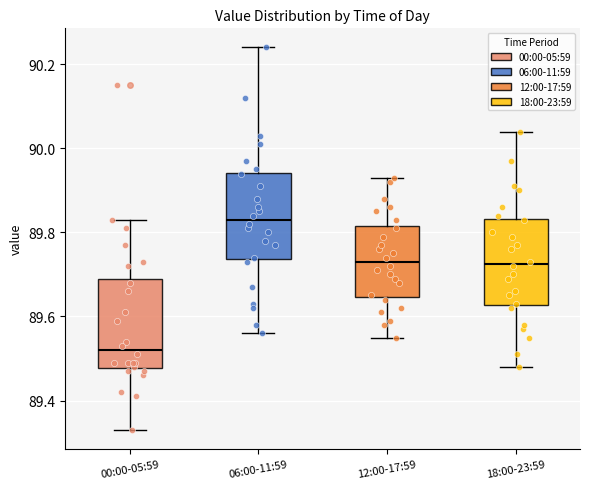

Reading left to right, read every box against the y-axis: the position of its median line, the range the box covers, and the ends of its whiskers. The values are not printed on the chart, so give them approximately, as read against the axis.

00:00-05:59: median 89.52, box 89.48 to 89.70, whiskers 89.34 to 89.84
06:00-11:59: median 89.84, box 89.74 to 89.94, whiskers 89.56 to 90.24
12:00-17:59: median 89.74, box 89.64 to 89.82, whiskers 89.56 to 89.94
18:00-23:59: median 89.72, box 89.62 to 89.84, whiskers 89.48 to 90.04